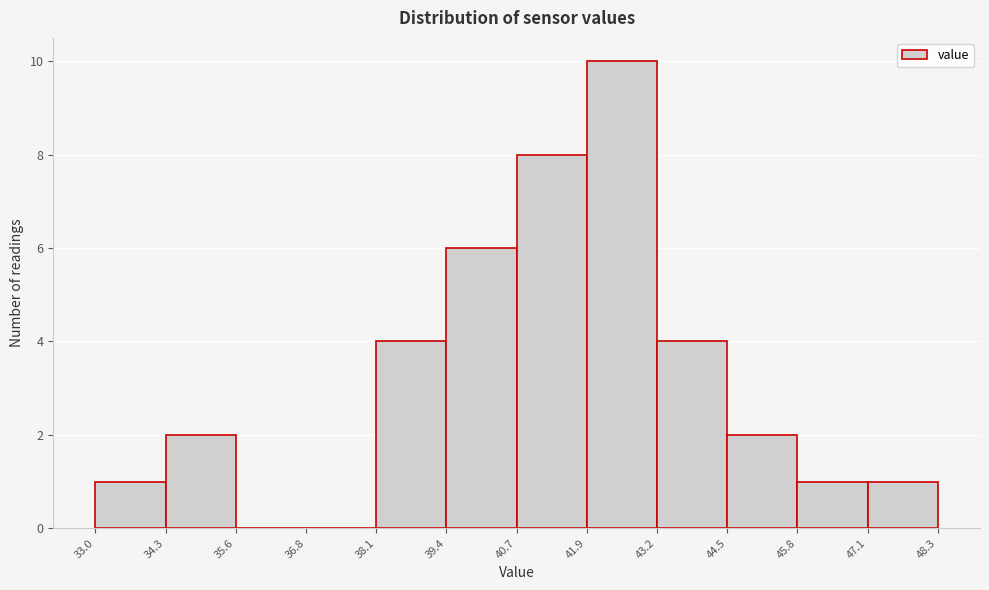

Reading left to right, transcribe this chart: for each bar, give the range it covers on the x-axis and its height. The values are not printed on the chart, so give them approximately, as read against the axis.

33.0 to 34.3: 1
34.3 to 35.6: 2
35.6 to 36.8: 0
36.8 to 38.1: 0
38.1 to 39.4: 4
39.4 to 40.7: 6
40.7 to 41.9: 8
41.9 to 43.2: 10
43.2 to 44.5: 4
44.5 to 45.8: 2
45.8 to 47.1: 1
47.1 to 48.3: 1